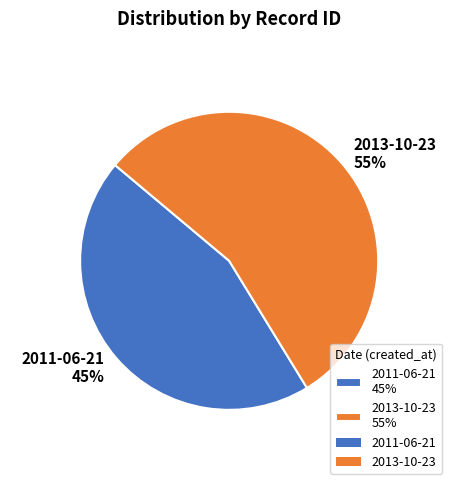

Is there a majority slice in this chart?

Yes